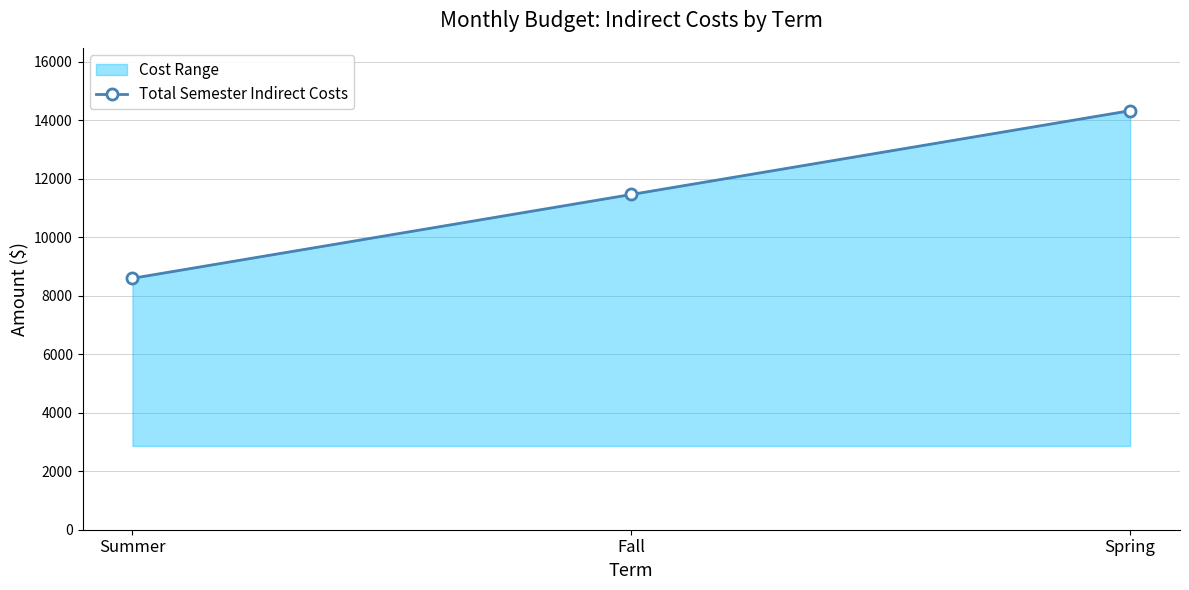

Which has a higher value, Spring or Fall?

Spring